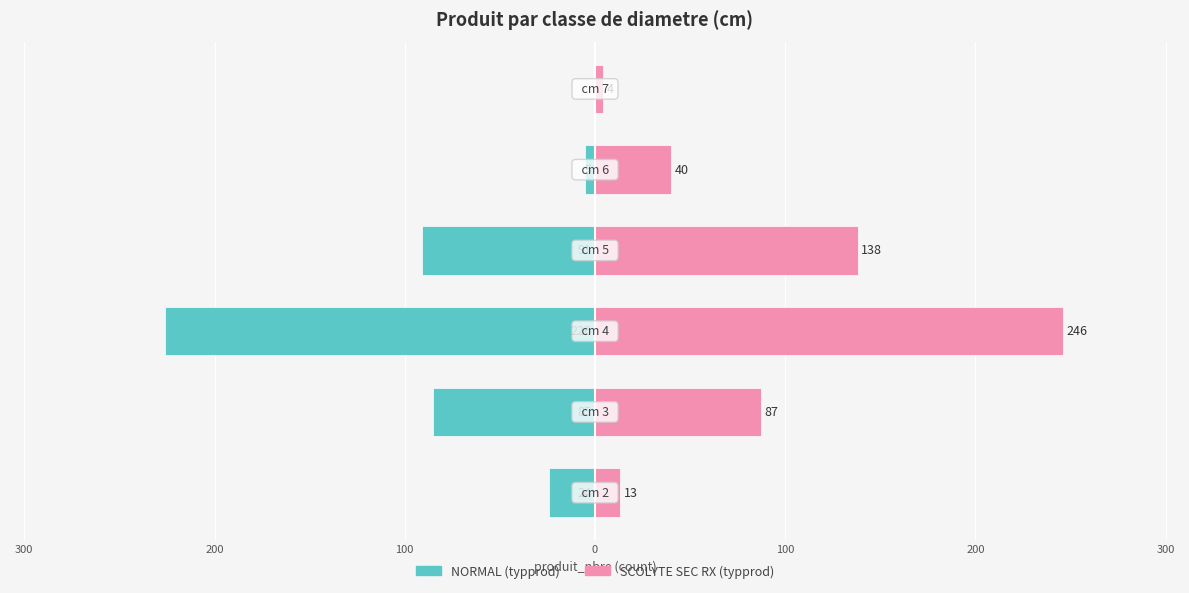

Reading right to left, transcribe all the data shown in this chart.

NORMAL: 0	-5	-91	-226	-85	-24
SCOLYTE SEC RX: 4	40	138	246	87	13